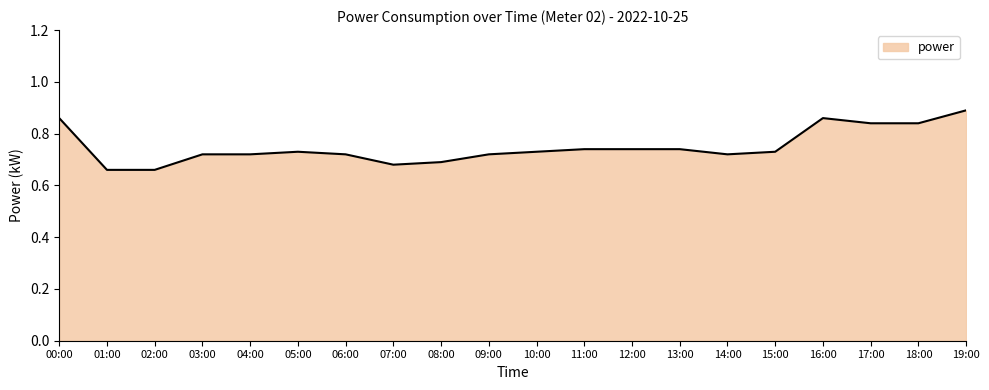

Is it true that the value at 14:00 is 1.2?

False